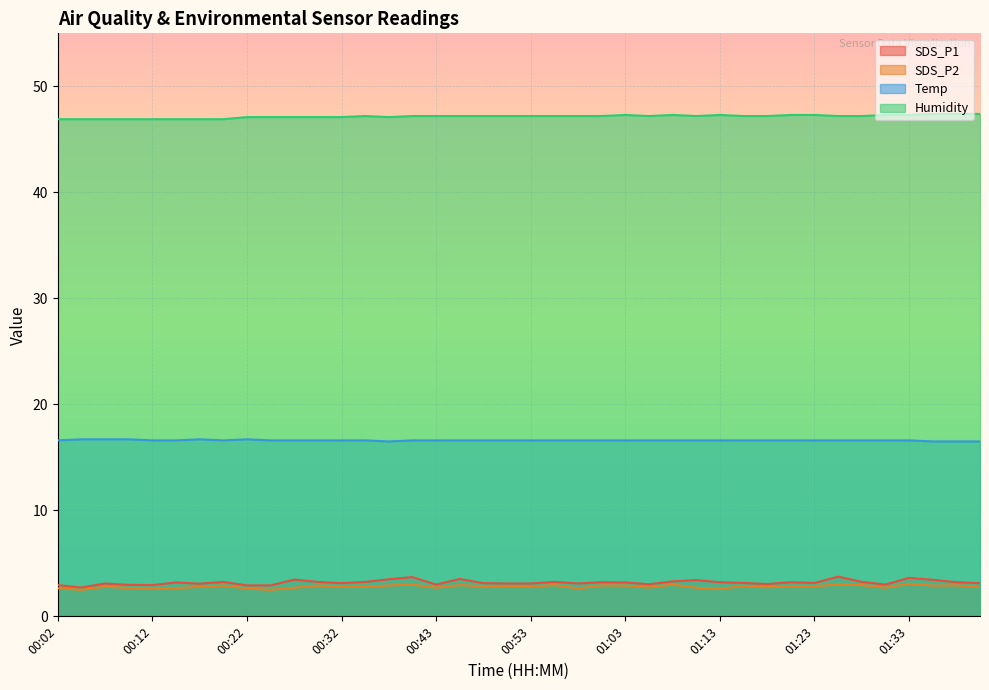

Reading right to left, what are all the values shown in this chart?

SDS_P1: 3.1	3.2	3.5	3.6	3.0	3.2	3.8	3.1	3.2	3.0	3.1	3.2	3.4	3.3	3.0	3.2	3.2	3.1	3.2	3.1	3.1	3.1	3.5	3.0	3.7	3.5	3.2	3.1	3.2	3.5	2.9	2.9	3.2	3.1	3.2	3.0	3.0	3.1	2.7	3.0
SDS_P2: 2.8	2.9	2.9	3.1	2.7	3.0	3.0	2.9	2.9	2.8	2.9	2.6	2.7	3.0	2.7	2.9	2.9	2.6	3.0	2.8	2.8	2.8	3.0	2.7	3.0	2.9	2.8	2.8	2.9	2.7	2.5	2.6	2.9	2.8	2.7	2.6	2.7	2.8	2.5	2.6
Temp: 16.5	16.5	16.5	16.6	16.6	16.6	16.6	16.6	16.6	16.6	16.6	16.6	16.6	16.6	16.6	16.6	16.6	16.6	16.6	16.6	16.6	16.6	16.6	16.6	16.6	16.5	16.6	16.6	16.6	16.6	16.6	16.7	16.6	16.7	16.6	16.6	16.7	16.7	16.7	16.6
Humidity: 47.4	47.4	47.4	47.3	47.3	47.2	47.2	47.3	47.3	47.2	47.2	47.3	47.2	47.3	47.2	47.3	47.2	47.2	47.2	47.2	47.2	47.2	47.2	47.2	47.2	47.1	47.2	47.1	47.1	47.1	47.1	47.1	46.9	46.9	46.9	46.9	46.9	46.9	46.9	46.9